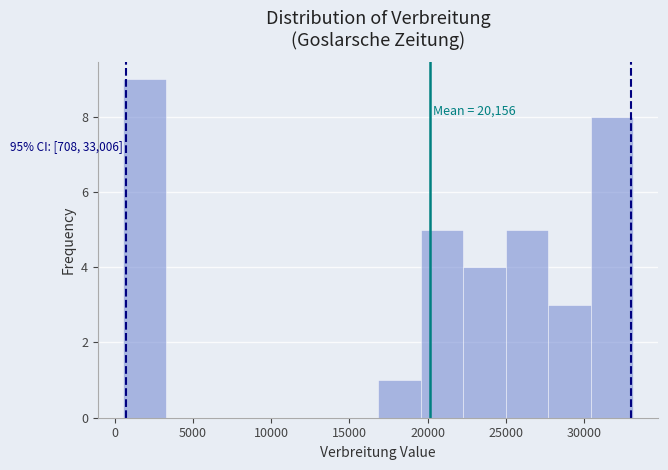

Over which range of the x-axis is the bar tallest?

500 to 3500